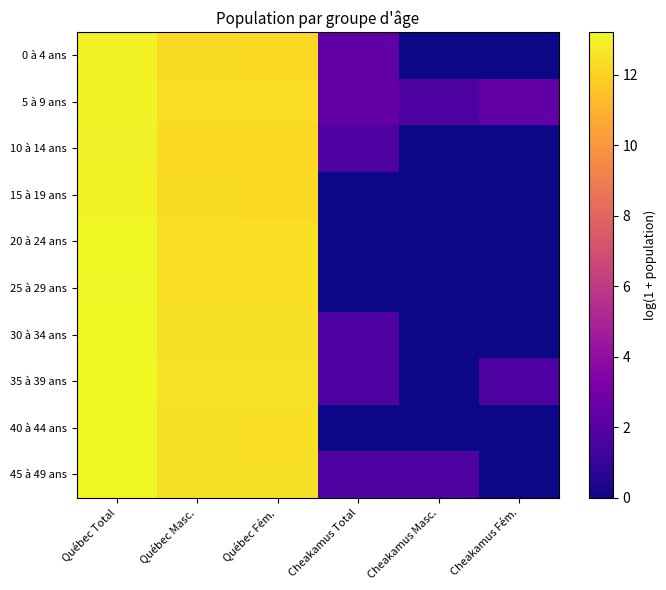

List the series in order of their peak value, highest first.

35 à 39 ans, 45 à 49 ans, 30 à 34 ans, 40 à 44 ans, 20 à 24 ans, 25 à 29 ans, 5 à 9 ans, 0 à 4 ans, 15 à 19 ans, 10 à 14 ans